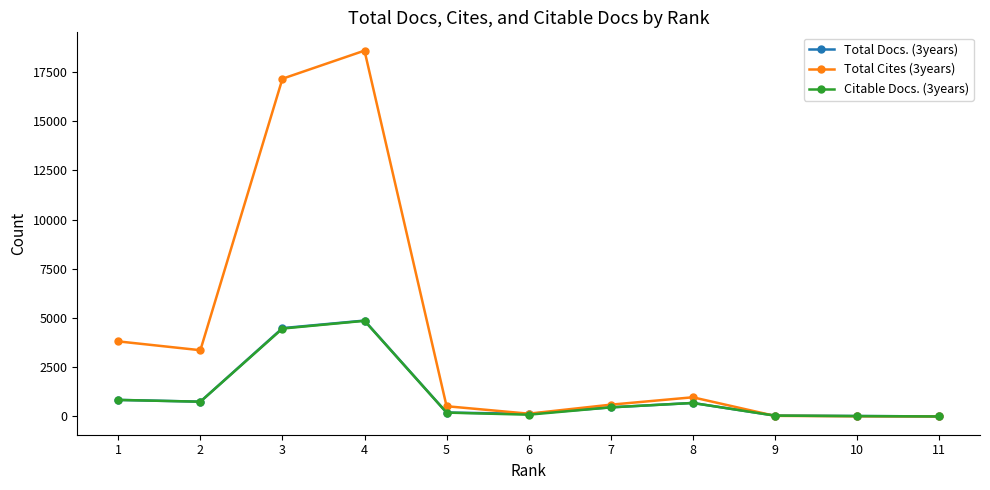

What is the value of the Total Cites (3years) point at the 3rd from the left?

17156